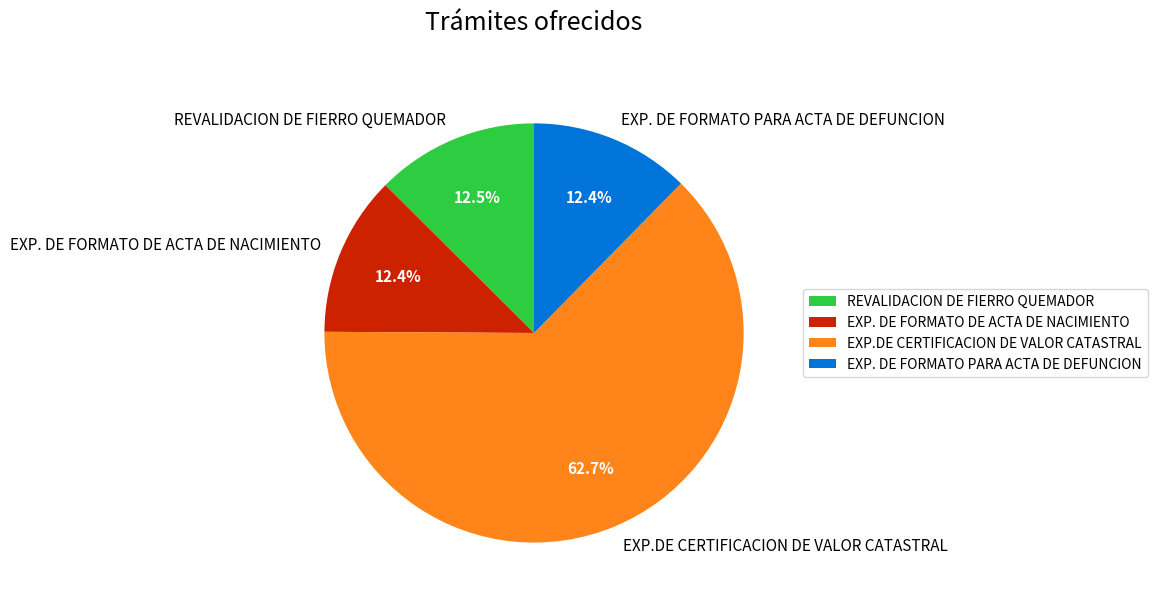

Which slice represents more than half of the pie?

EXP.DE CERTIFICACION DE VALOR CATASTRAL